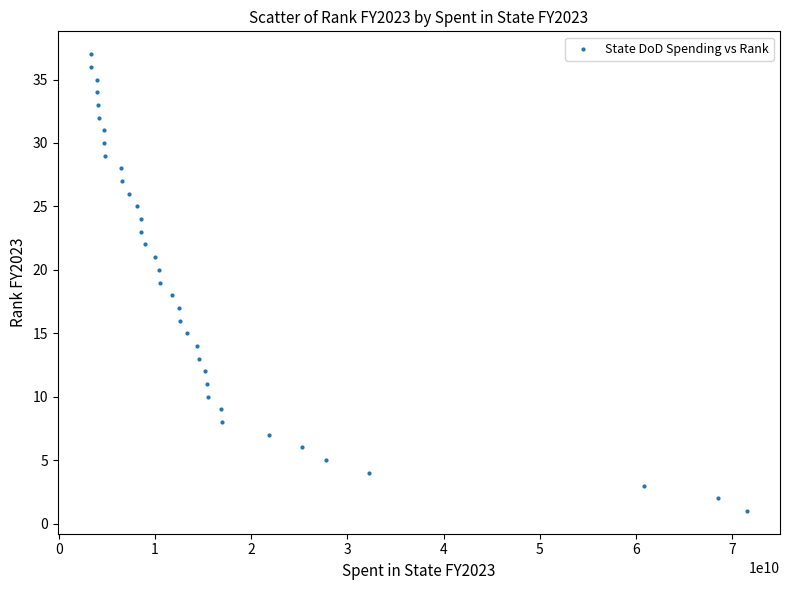

What is the range of Y values (max minus min)?

36